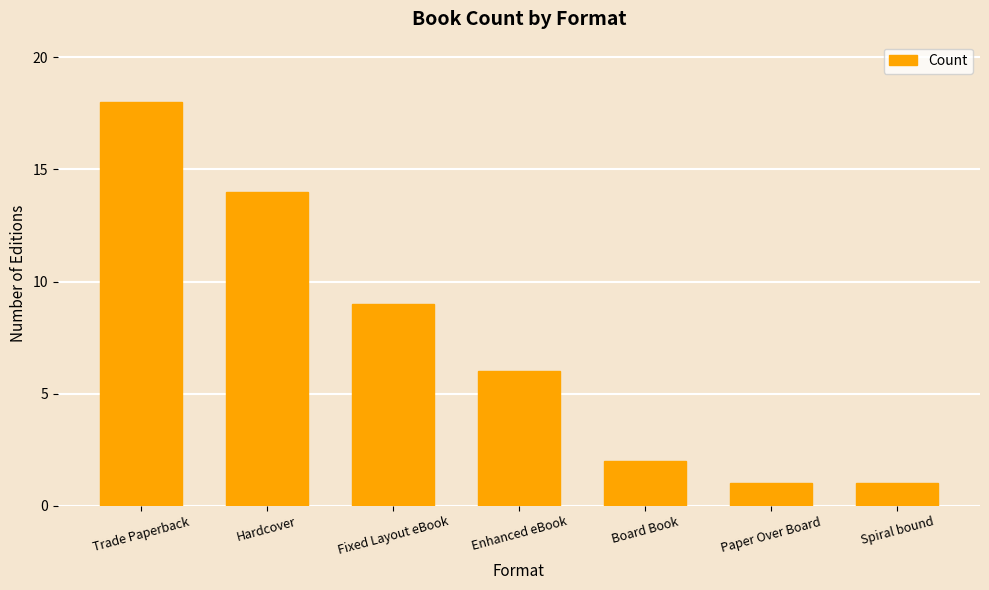

True or false: the data shows 14 at Hardcover.

True